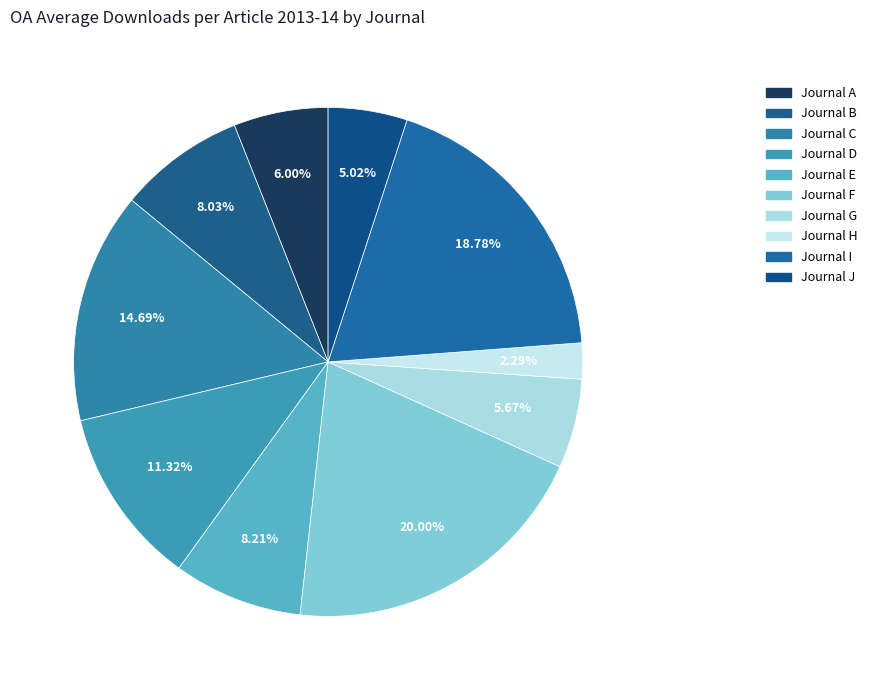

Count the number of slices in the pie.

10